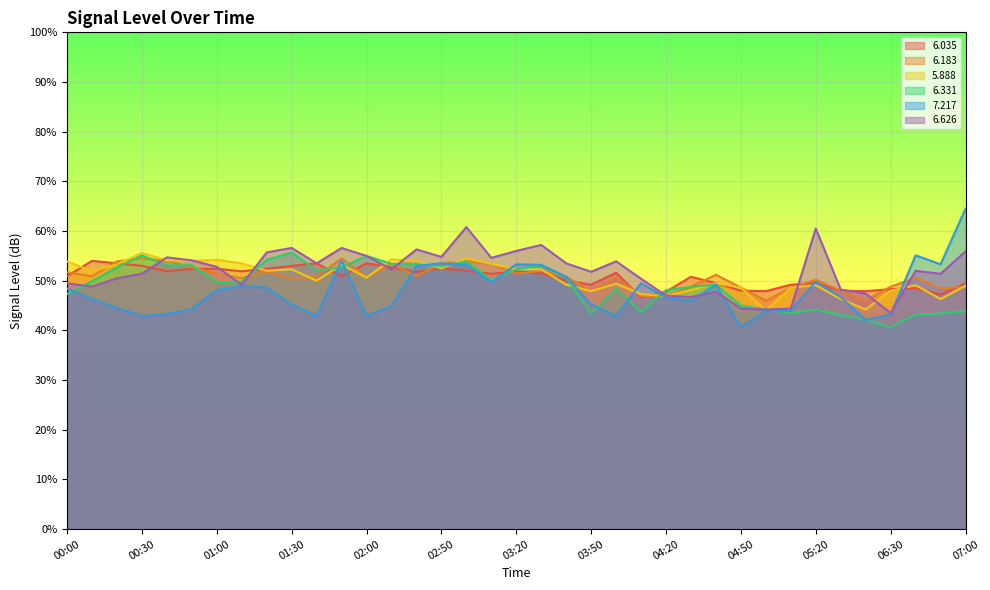

Which series ends up on top after the final intersection of 6.331 and 6.626?

6.331